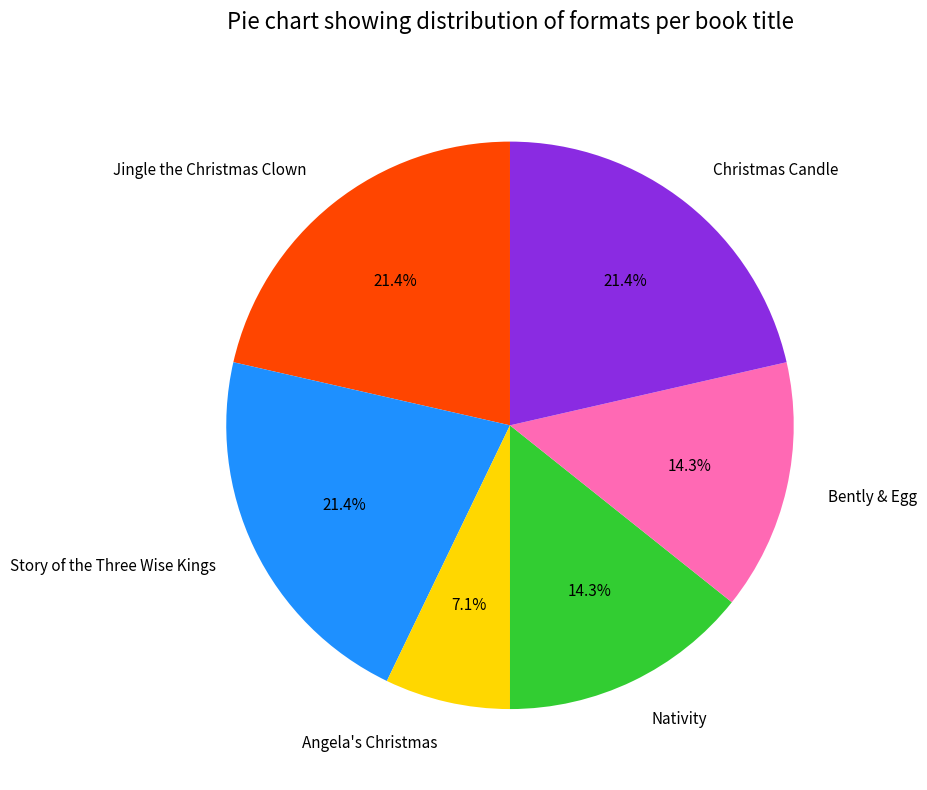

Which slice is the smallest?

Angela's Christmas